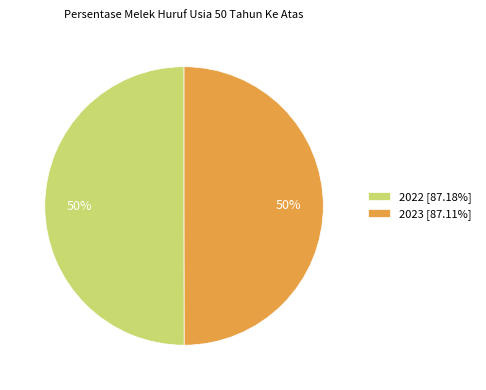

Do 2022 and 2023 together represent more than half of the pie?

Yes